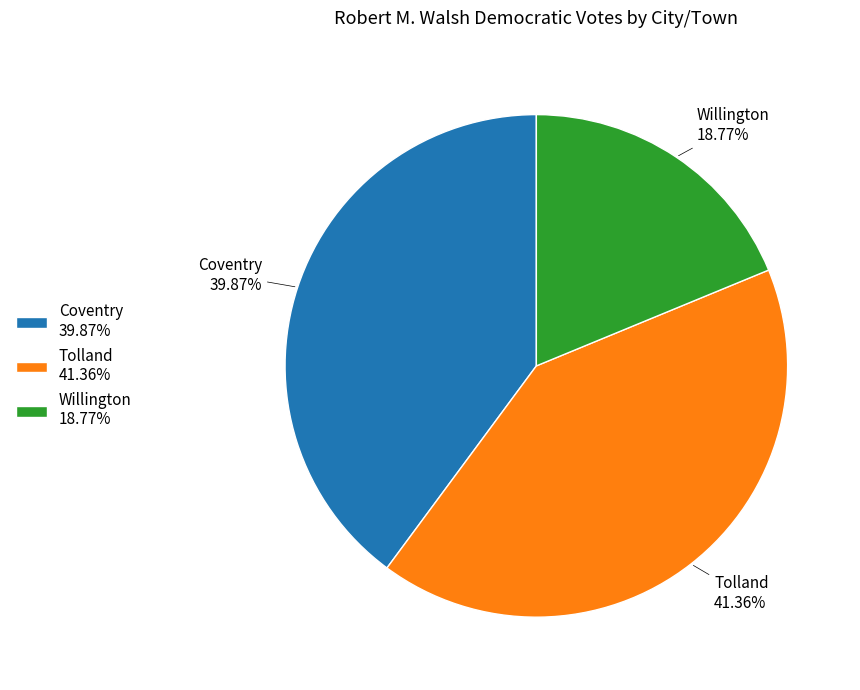

True or false: Tolland accounts for 41% of the total.

True